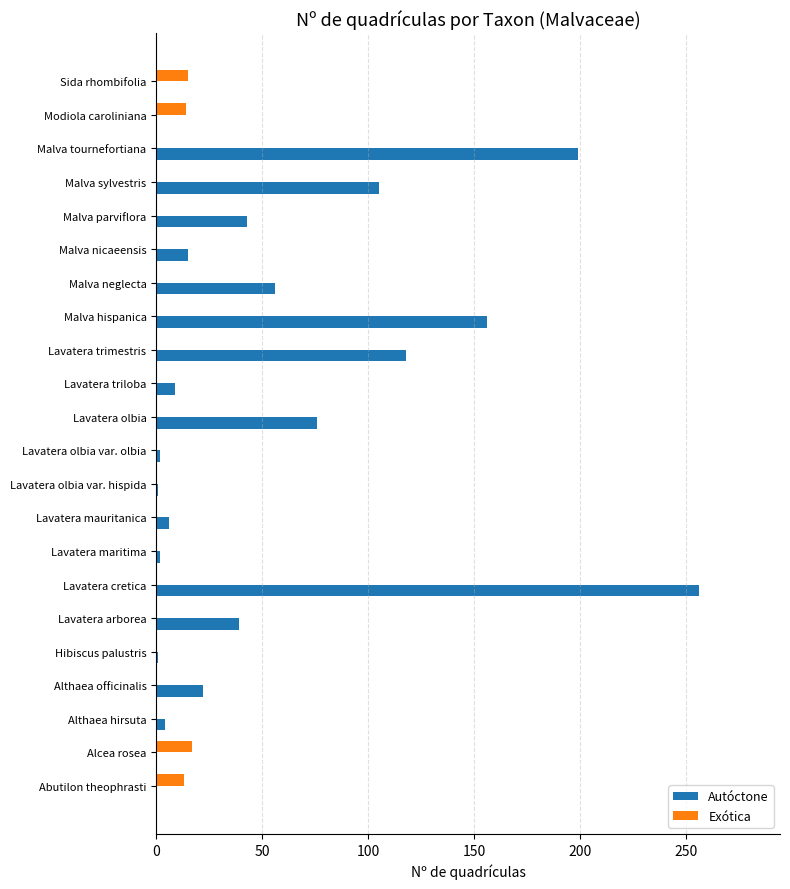

Is it true that Autóctone equals 93 at Malva neglecta?

False